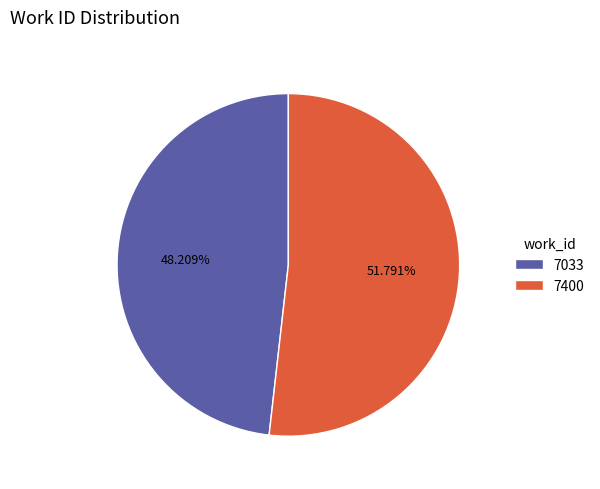

To the nearest percent, what portion does 7400 represent?

52%